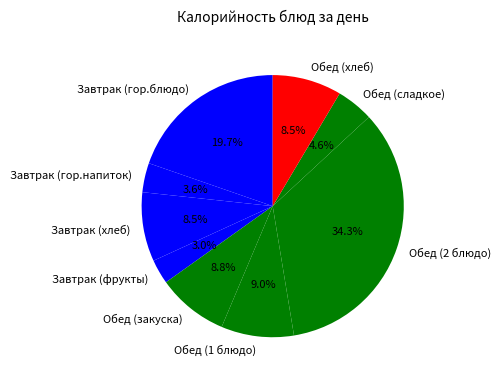

Which category has the smallest portion of the pie?

Завтрак (фрукты)